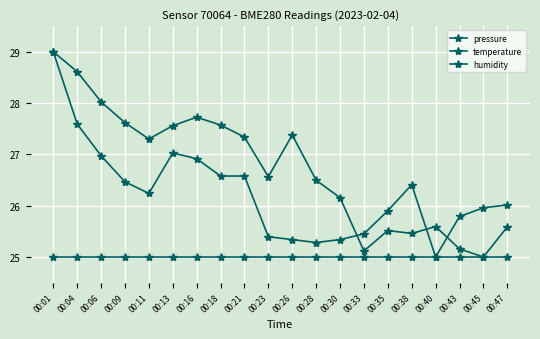

The value of humidity at 00:28 is 35.9. True or false?

False